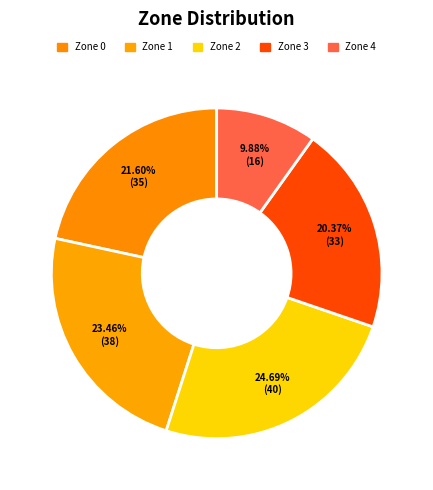

Is there a majority slice in this chart?

No